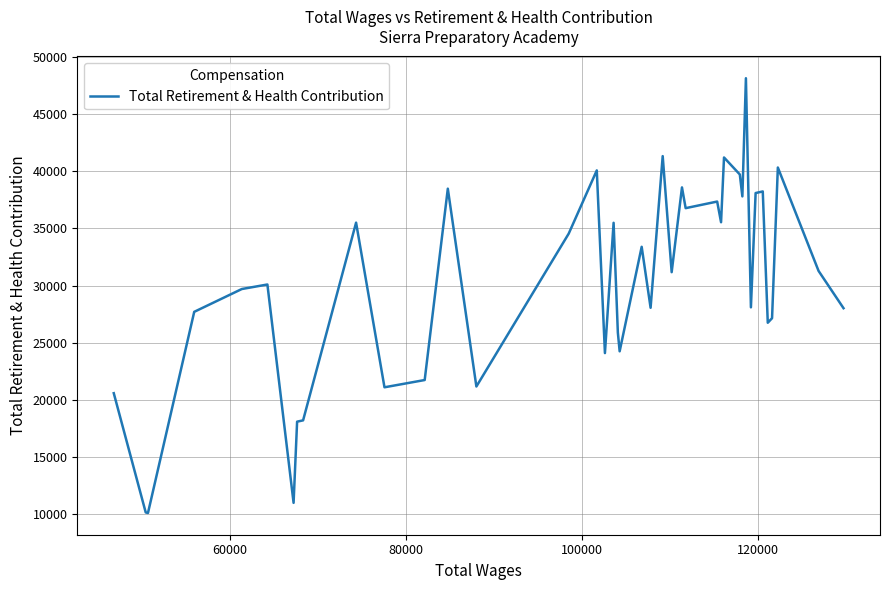

What is the difference between the maximum and minimum values?

38045